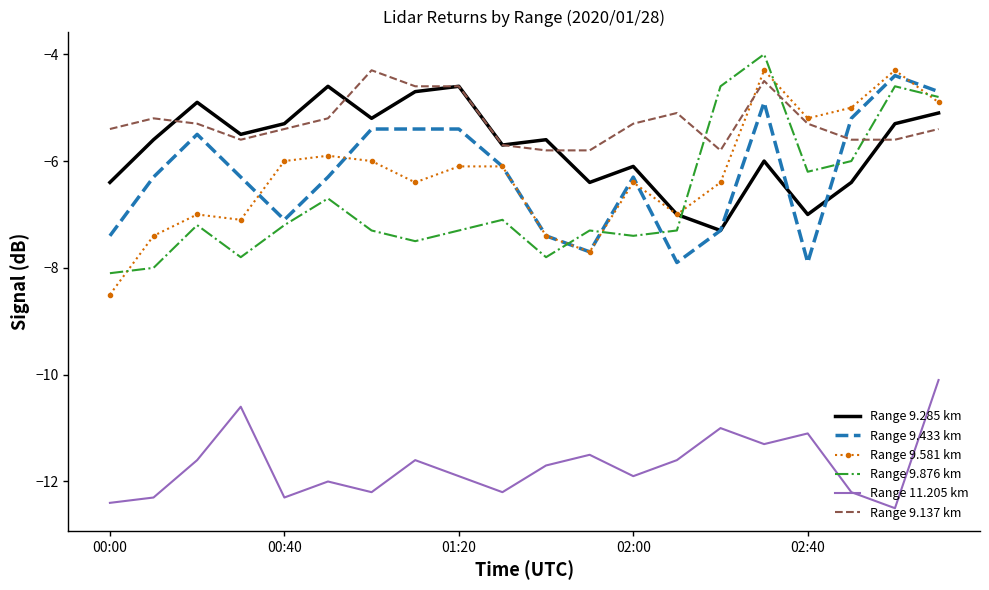

Which series has the widest spread of values?

Range 9.581 km